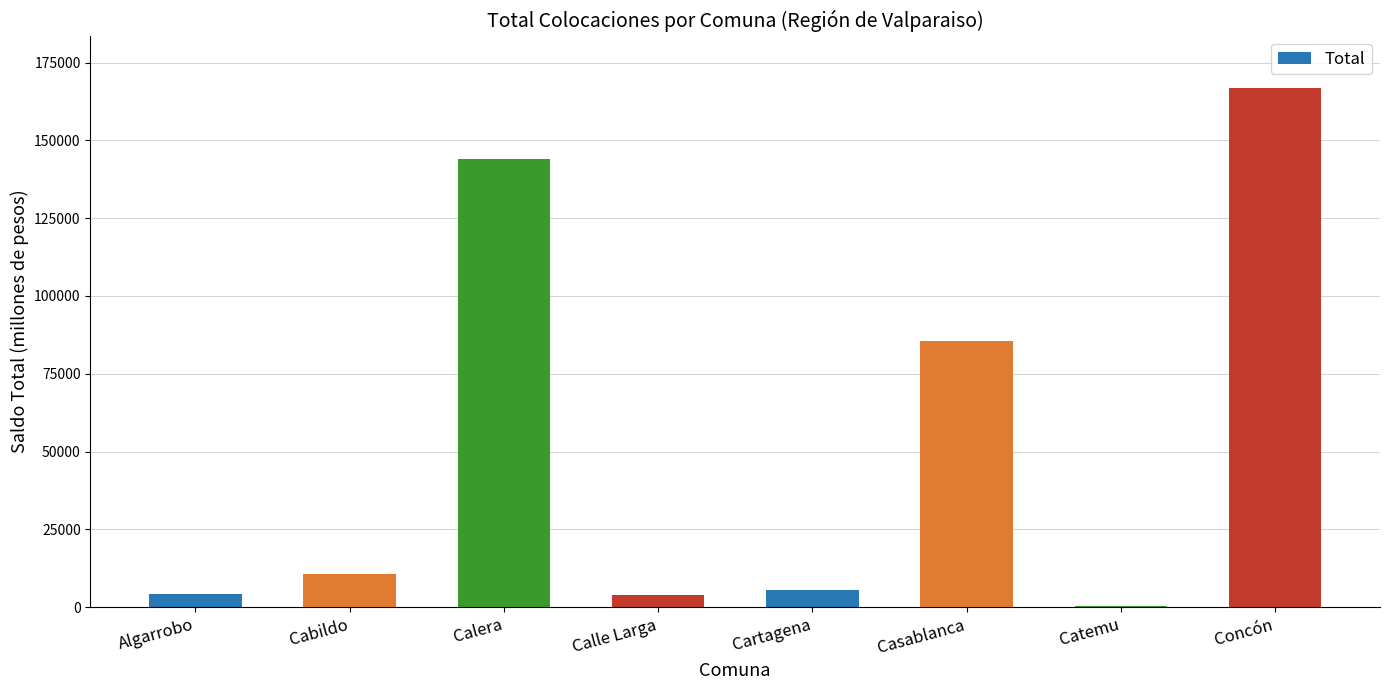

Where does the data first go above 10502?

Cabildo